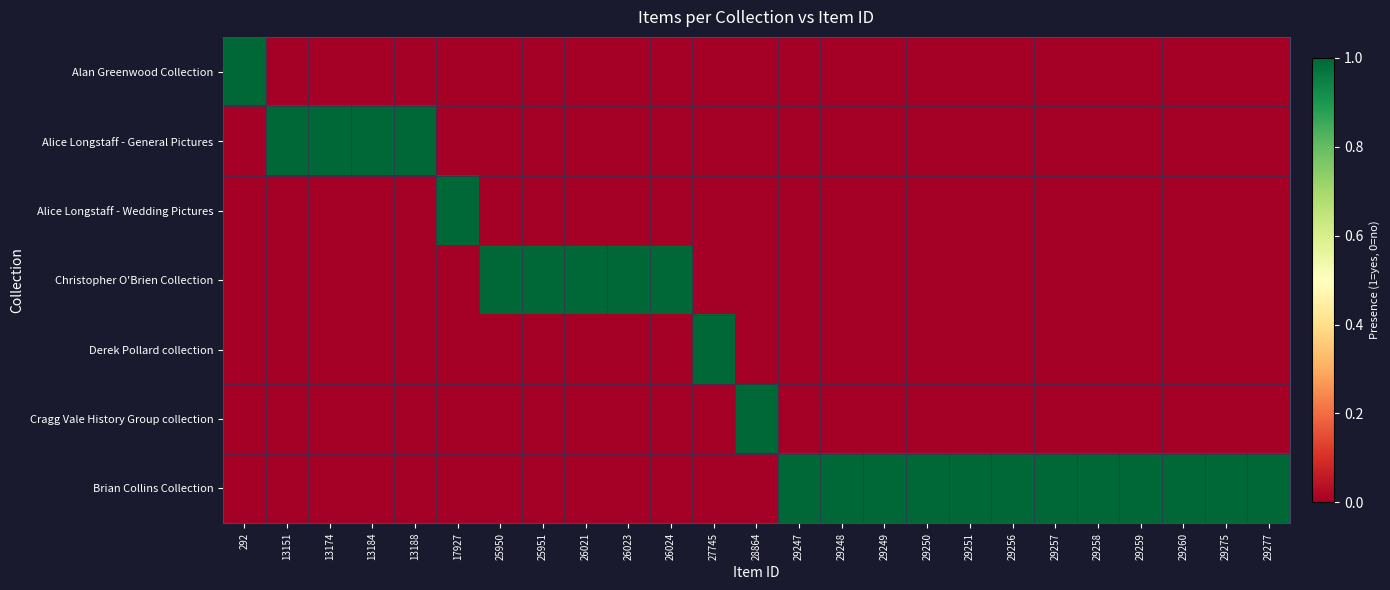

At which category does the chart reach its peak across all series?

292